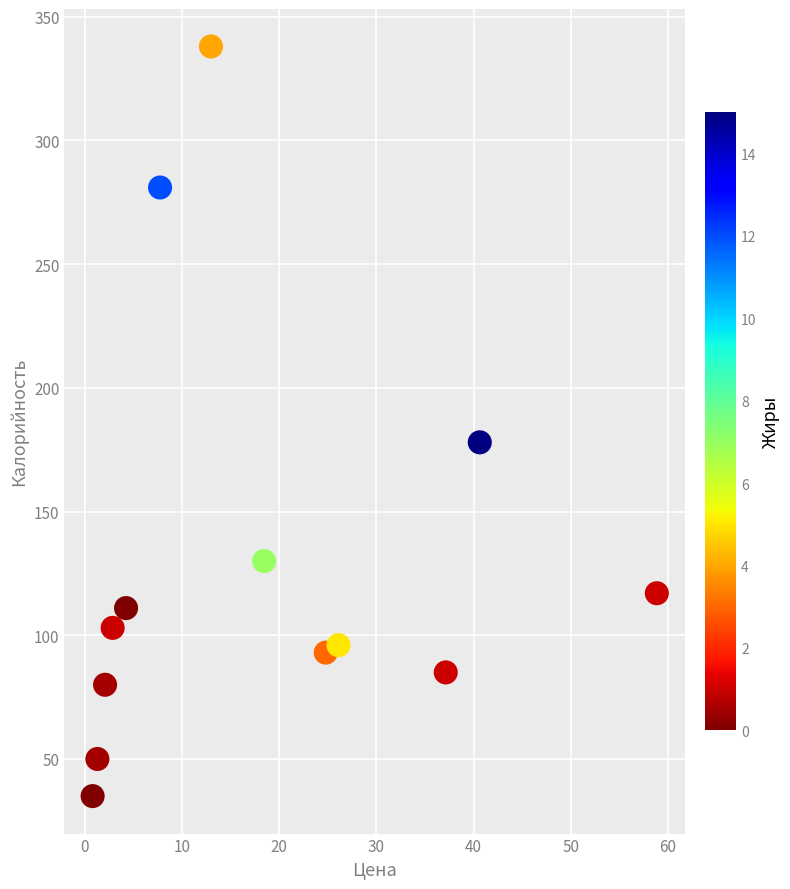

What Y value in the scatter plot is closest to 186?

178